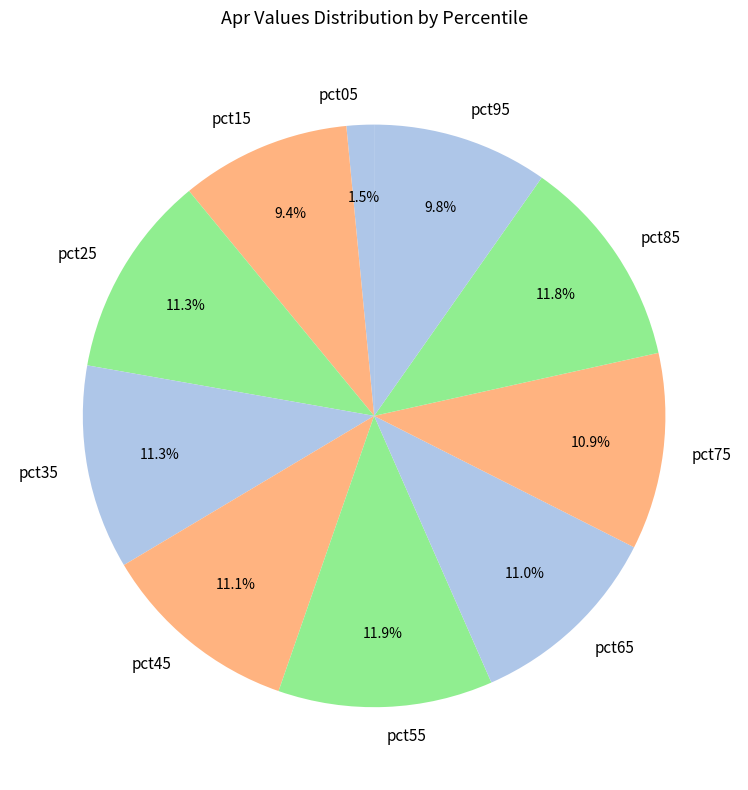

Is there a majority slice in this chart?

No